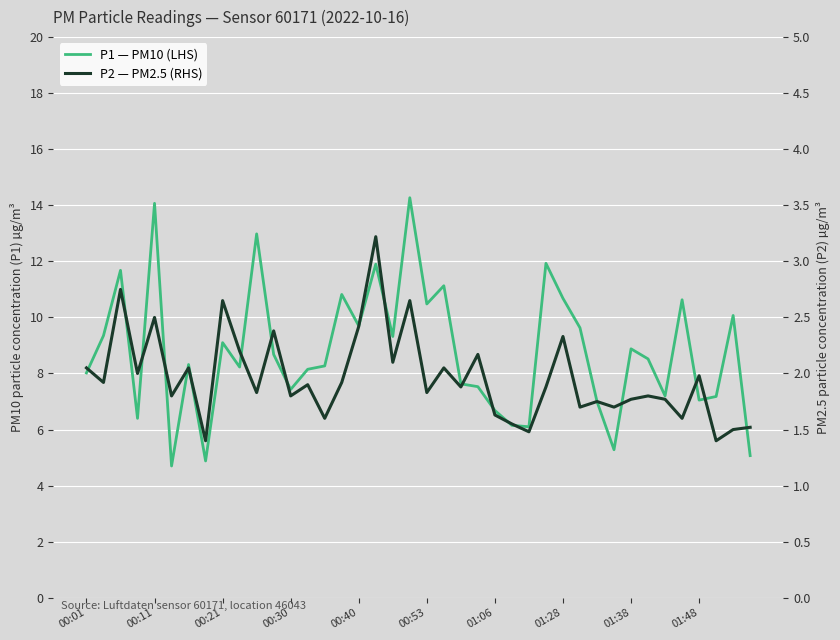

Is the value of P1 — PM10 (LHS) at 12 greater than the value of P2 — PM2.5 (RHS) at 29?

Yes